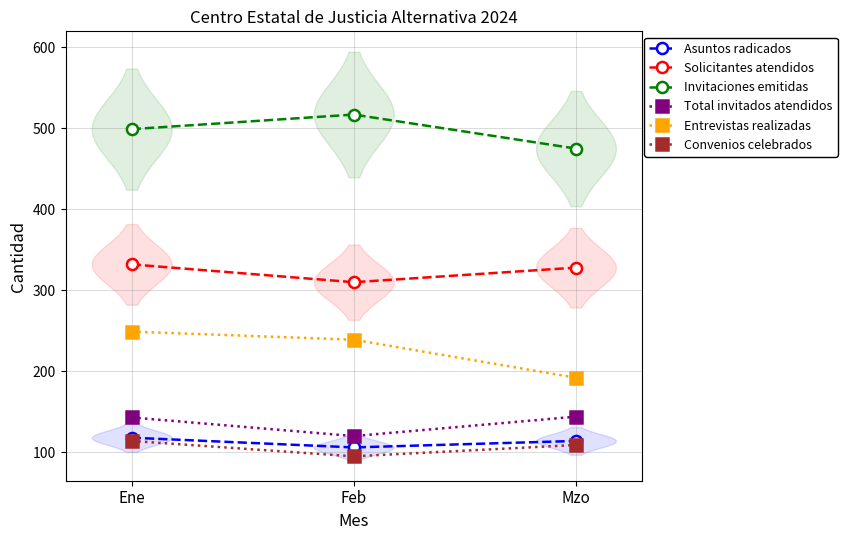

The value of Invitaciones emitidas at Mzo is 299. True or false?

False